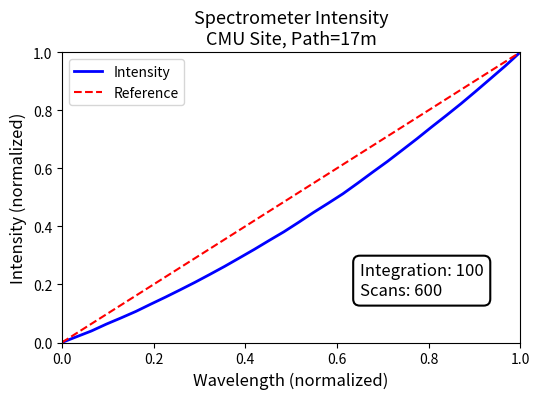

What is the sum of all values?

13.9